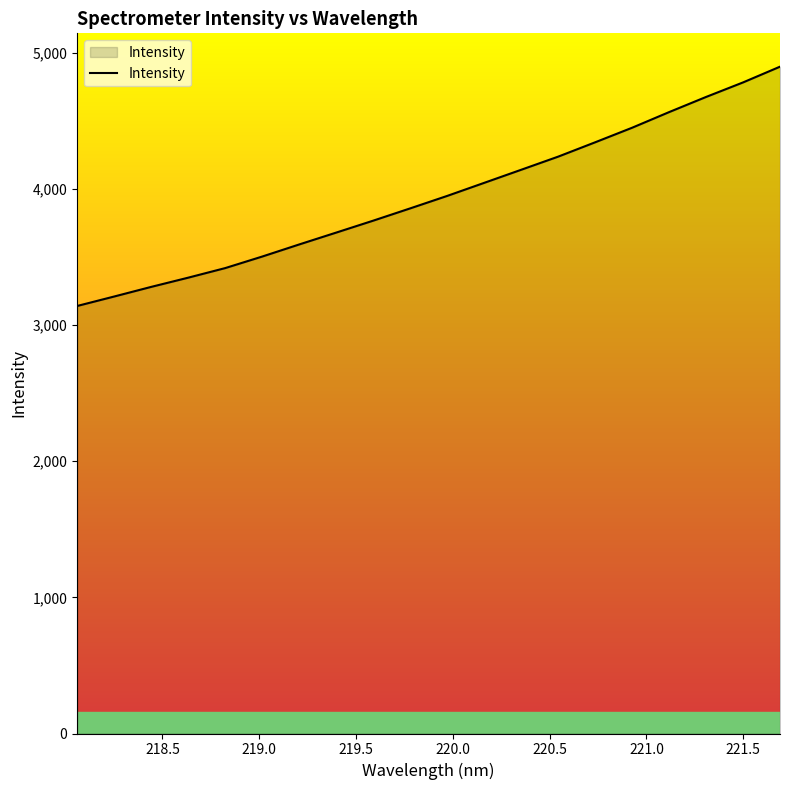

What is the difference between the maximum and minimum values?

1757.0